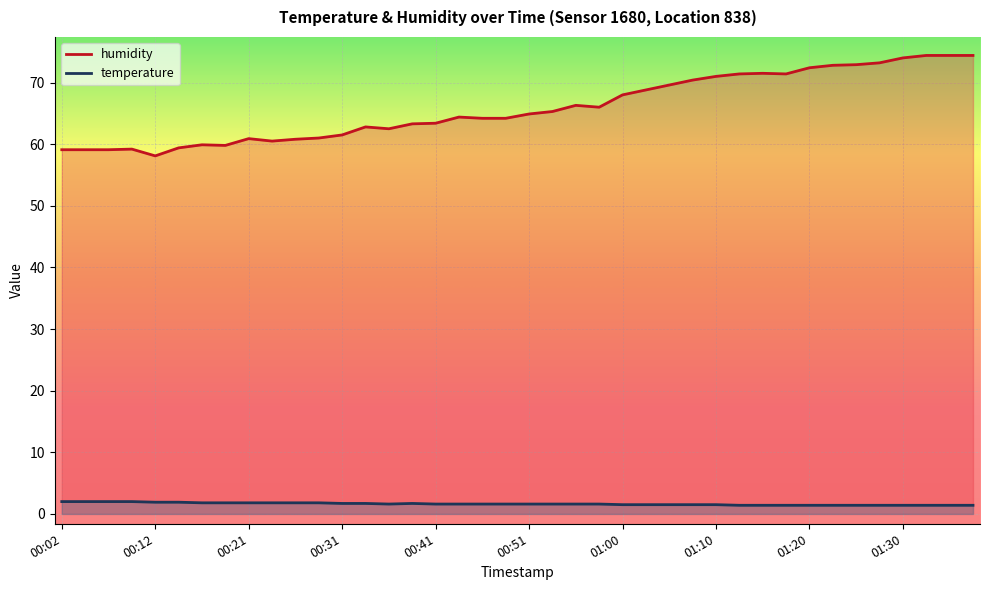

True or false: humidity and temperature intersect in this chart.

False